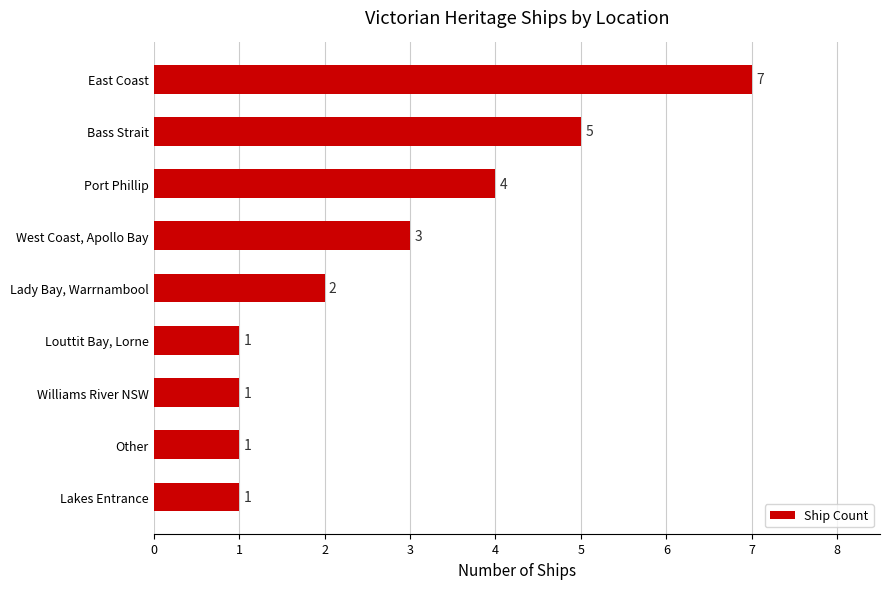

What is the change in value from Port Phillip to Bass Strait?

+1